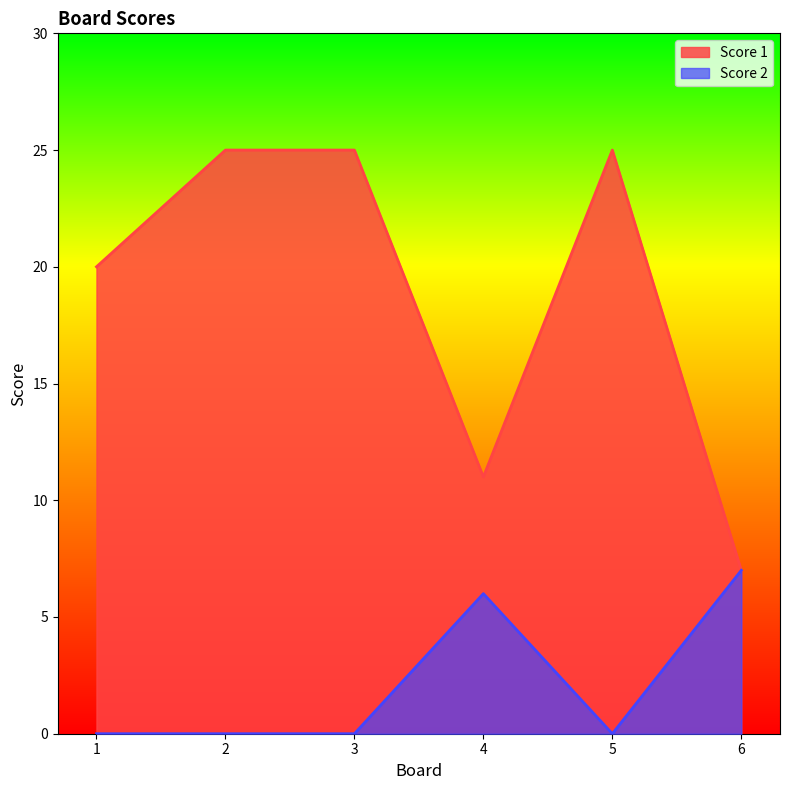

Reading left to right, transcribe all the data shown in this chart.

Score 1: 1=20	2=25	3=25	4=11	5=25	6=7
Score 2: 1=0	2=0	3=0	4=6	5=0	6=7